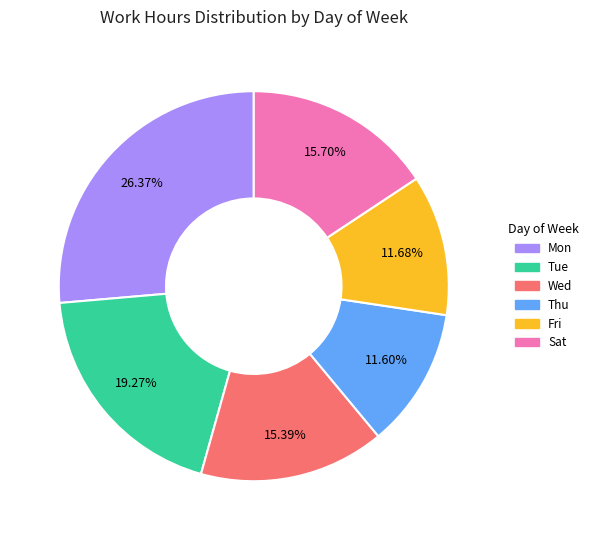

Is there any slice that represents more than half of the pie?

No